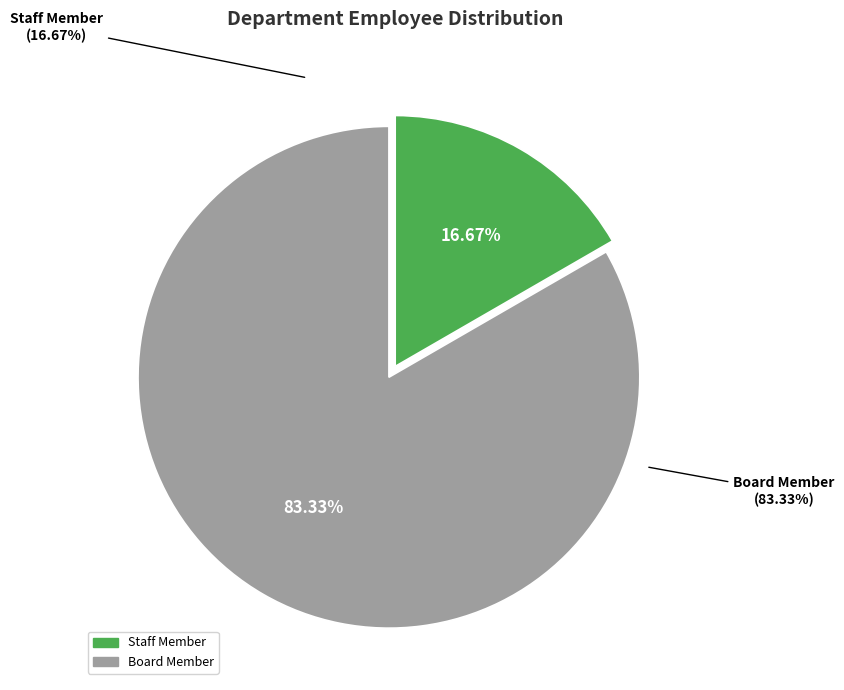

To the nearest percent, what is the average slice percentage?

50%